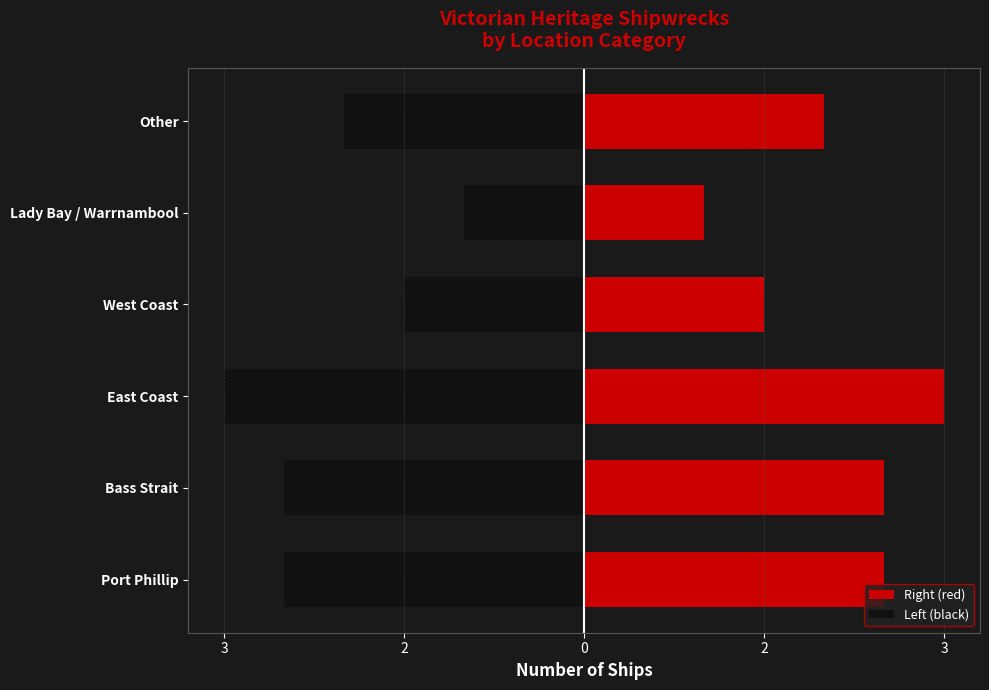

How many data points in Left (black) are less than -2?

3